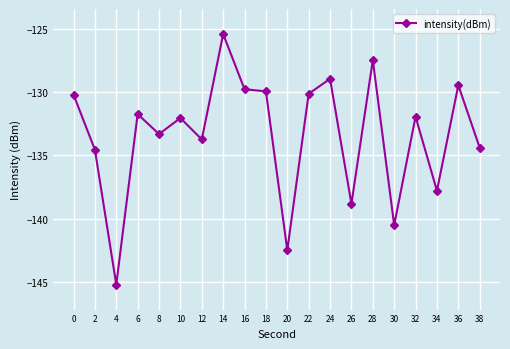

Where is the first local minimum?

4